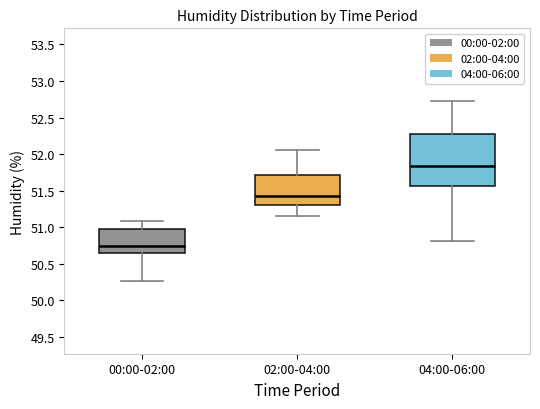

Where is the lower edge of the box for 00:00-02:00 on the y-axis? The values are not printed on the chart, so give them approximately, as read against the axis.

50.65